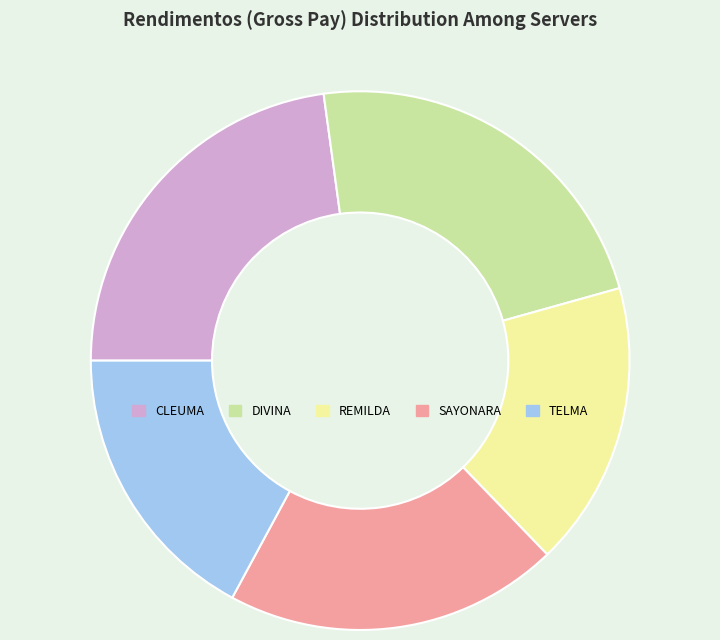

What is the ratio of the value at SAYONARA to the value at REMILDA?

1.2